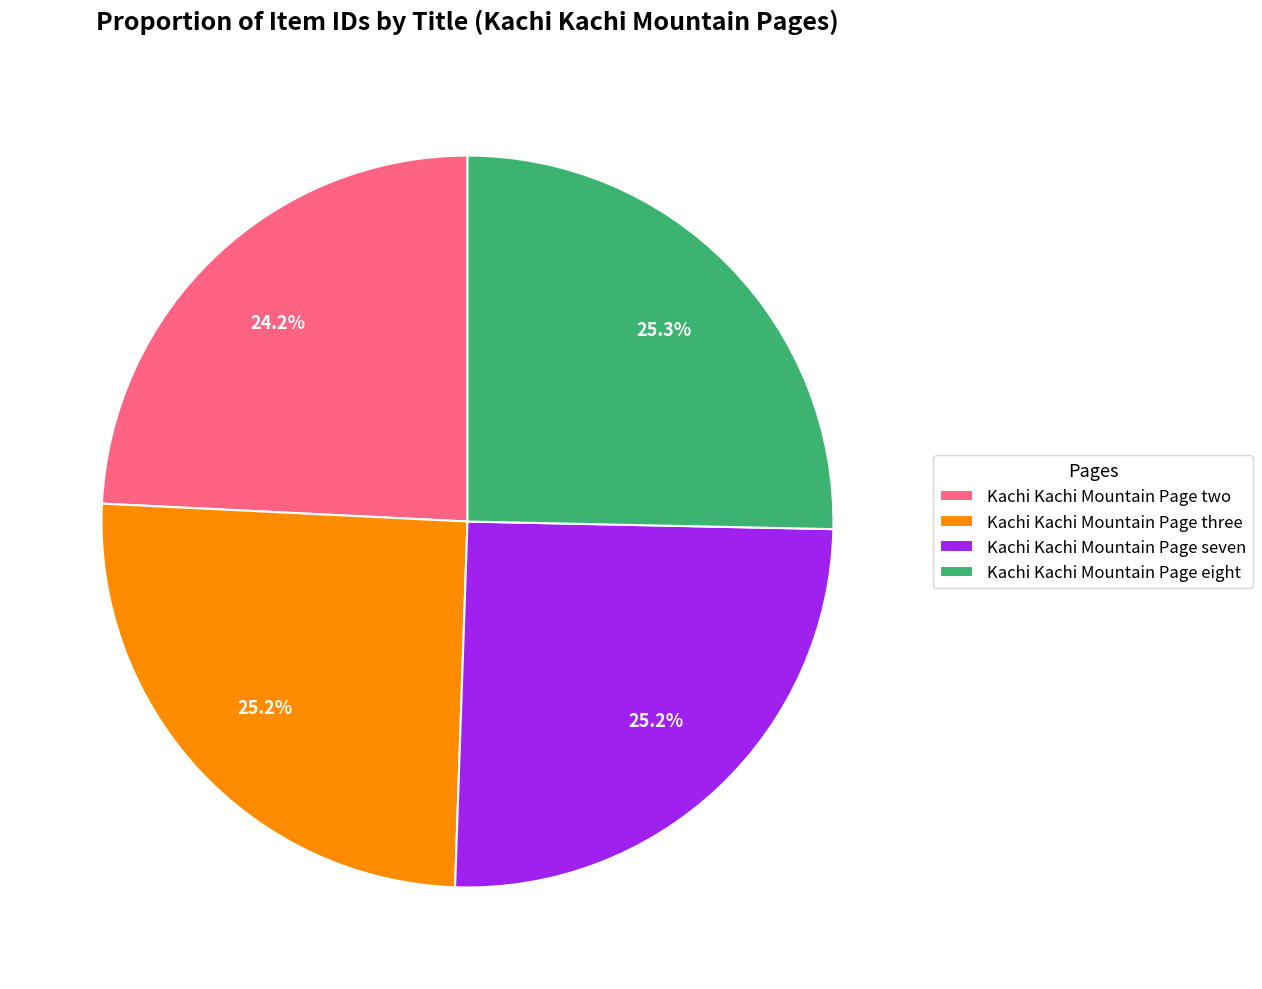

To the nearest percent, what percentage of the pie is Kachi Kachi Mountain Page two?

24%